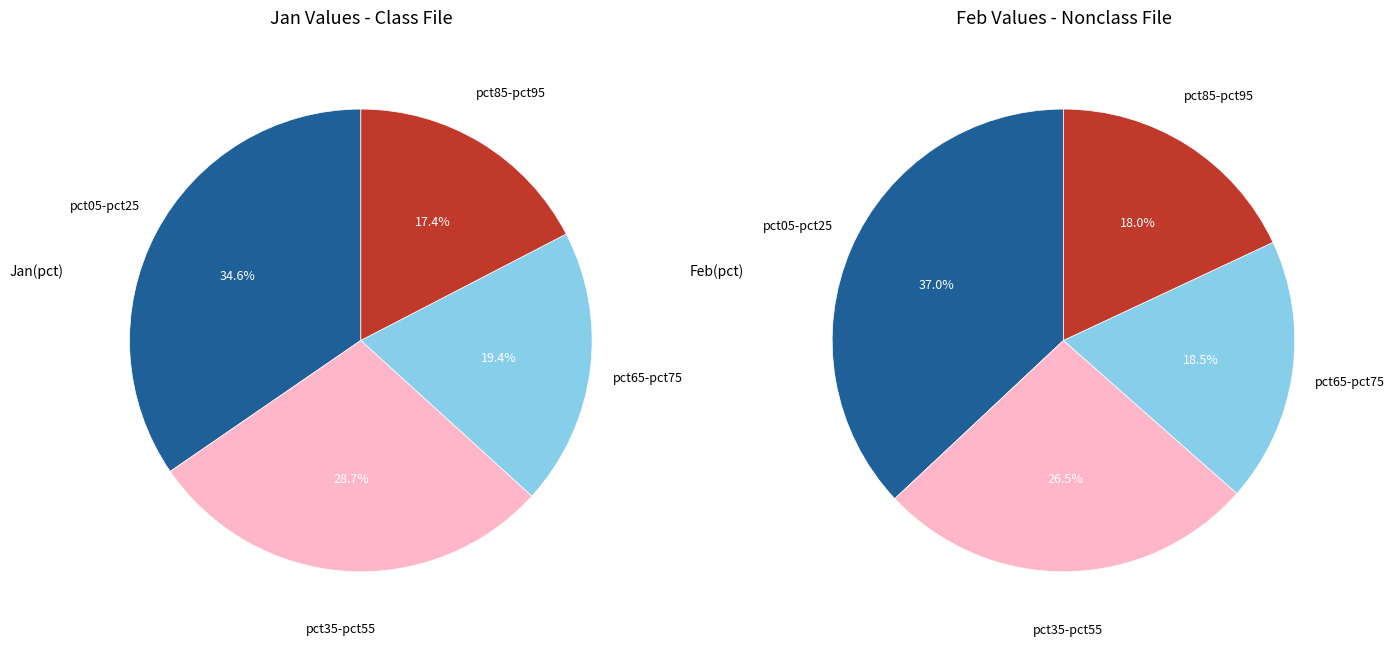

The 3 slice represents 17% of the pie. True or false?

False